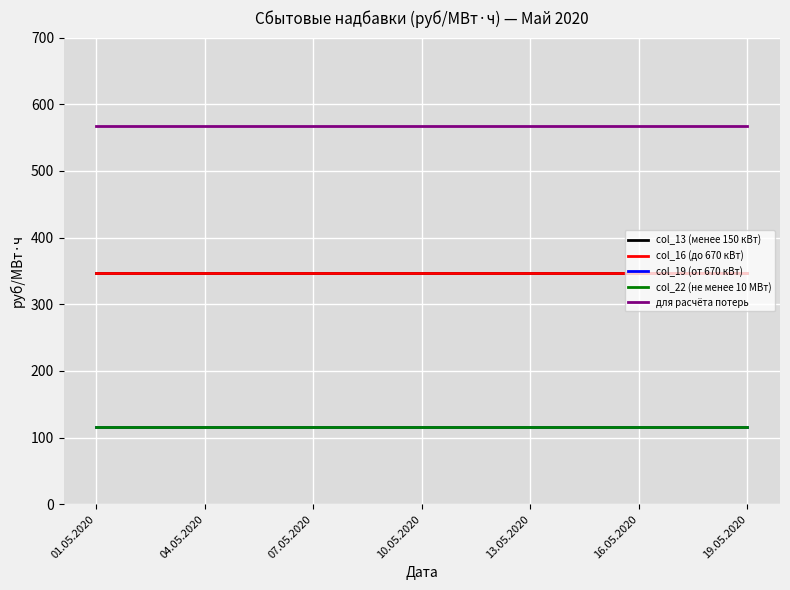

Reading left to right, transcribe all the data shown in this chart.

col_13 (менее 150 кВт): 347.6	347.6	347.6	347.6	347.6	347.6	347.6	347.6	347.6	347.6	347.6	347.6	347.6	347.6	347.6	347.6	347.6	347.6	347.6
col_16 (до 670 кВт): 347.6	347.6	347.6	347.6	347.6	347.6	347.6	347.6	347.6	347.6	347.6	347.6	347.6	347.6	347.6	347.6	347.6	347.6	347.6
col_19 (от 670 кВт): 115.9	115.9	115.9	115.9	115.9	115.9	115.9	115.9	115.9	115.9	115.9	115.9	115.9	115.9	115.9	115.9	115.9	115.9	115.9
col_22 (не менее 10 МВт): 115.9	115.9	115.9	115.9	115.9	115.9	115.9	115.9	115.9	115.9	115.9	115.9	115.9	115.9	115.9	115.9	115.9	115.9	115.9
для расчёта потерь: 567.3	567.3	567.3	567.3	567.3	567.3	567.3	567.3	567.3	567.3	567.3	567.3	567.3	567.3	567.3	567.3	567.3	567.3	567.3